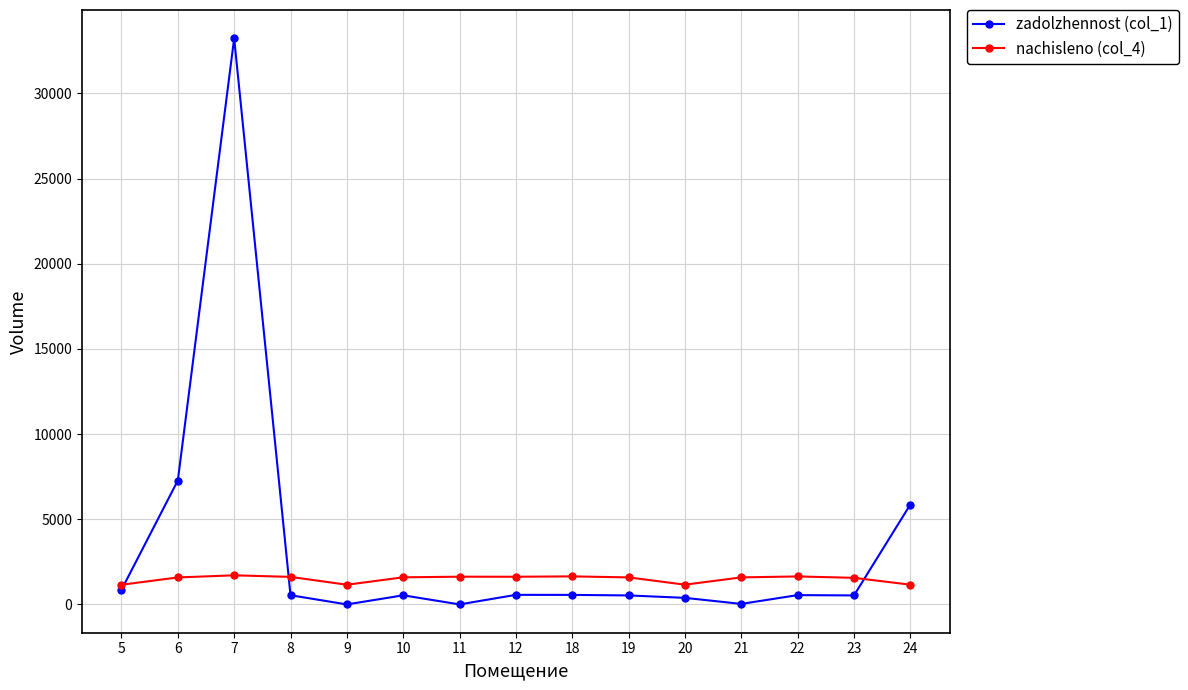

Between which two adjacent categories do nachisleno (col_4) and zadolzhennost (col_1) first intersect?

5 and 6